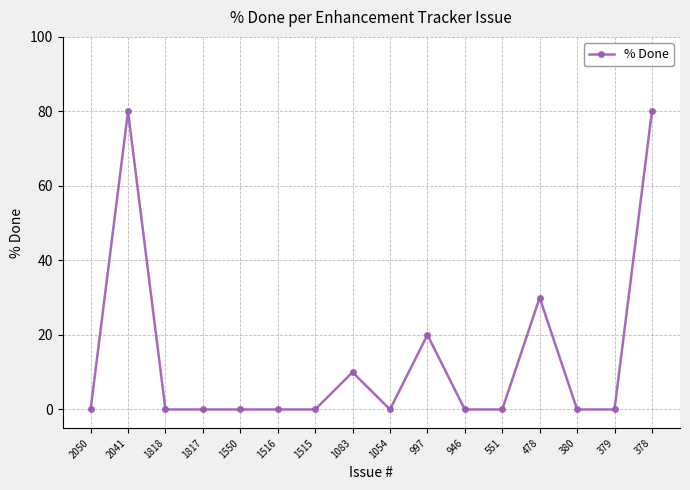

Count the number of categories in the chart.

16